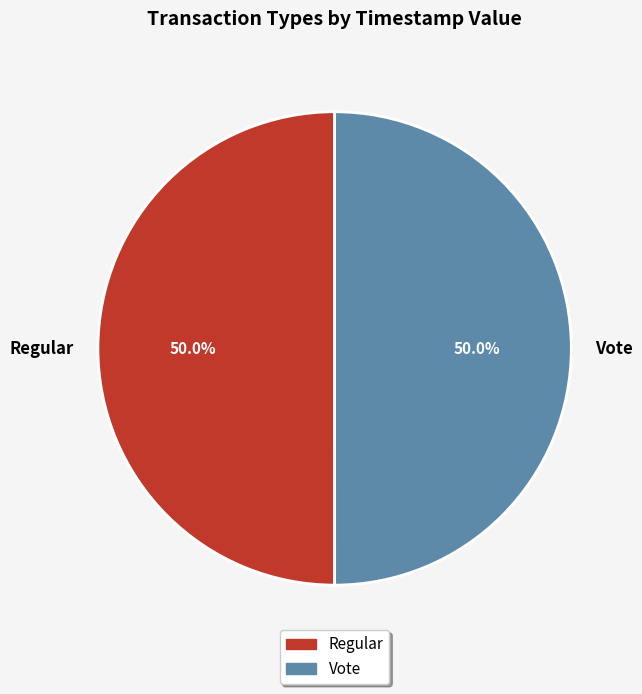

Approximately how many times larger is the value at Vote compared to Regular?

1.0